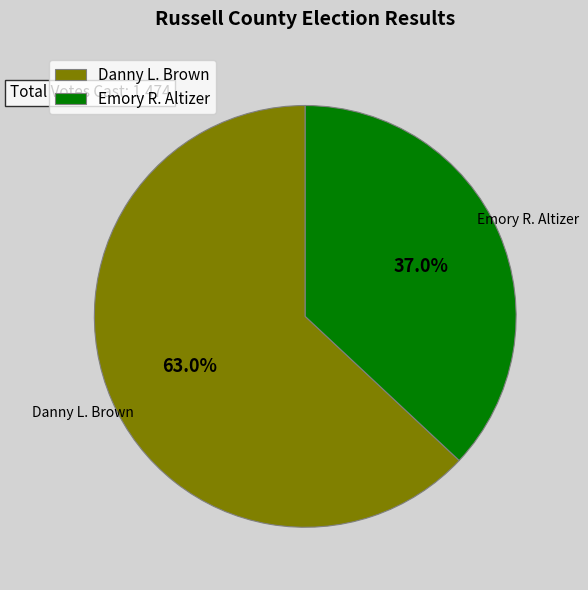

Which slice is the largest?

Danny L. Brown